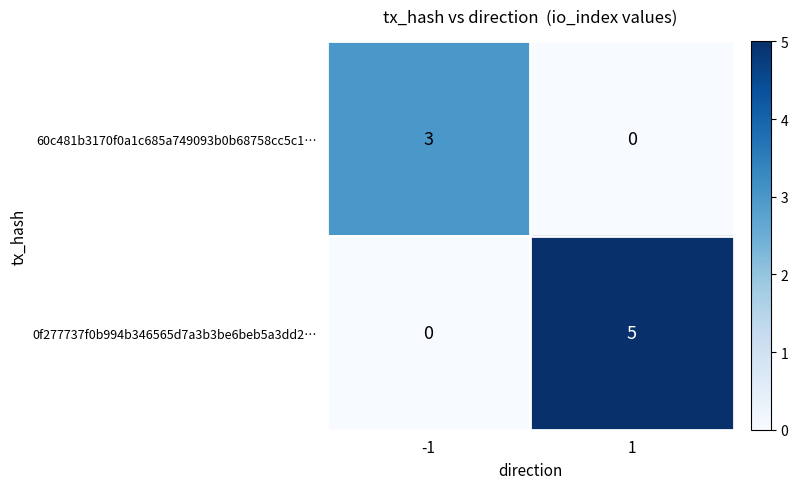

Which series has the largest range (max minus min)?

0f277737f0b994b346565d7a3b3be6beb5a3dd2…